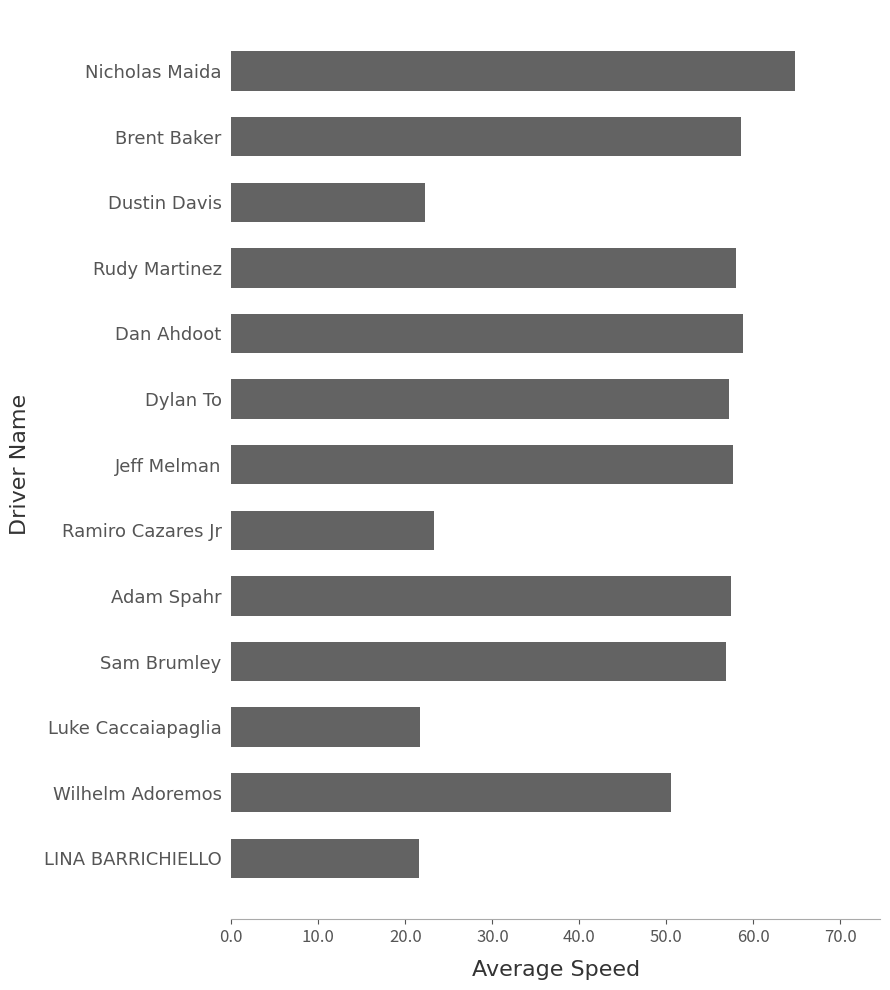

How many bars are there in total?

13